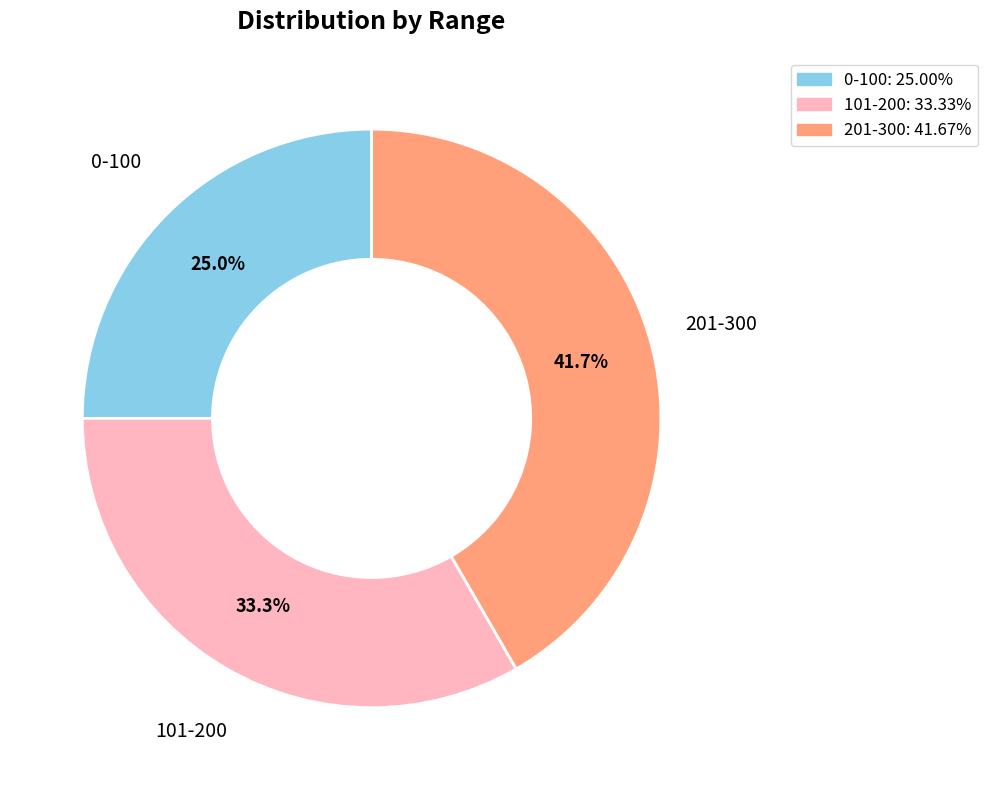

Combined, what portion of the pie is 201-300 and 101-200?

75.0%